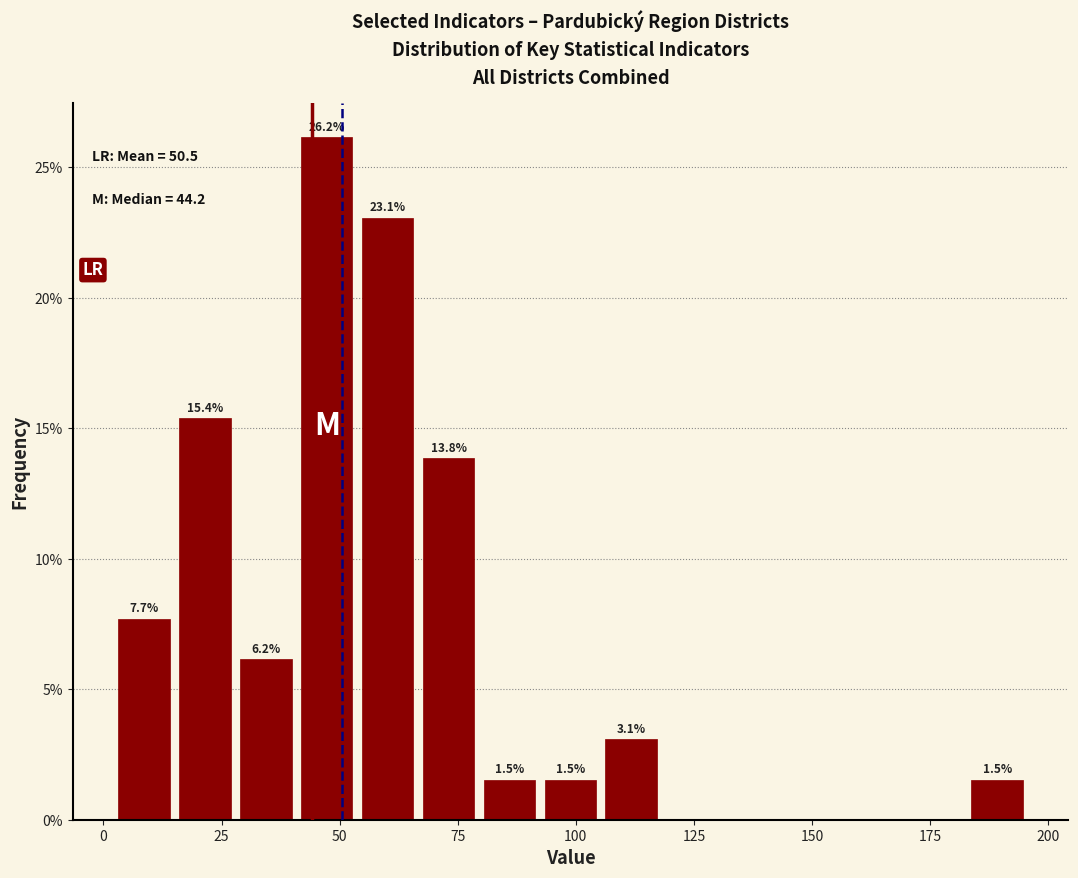

Around what value on the x-axis is the tallest bar? Give the approximate position of its centre, as read against the axis.

45